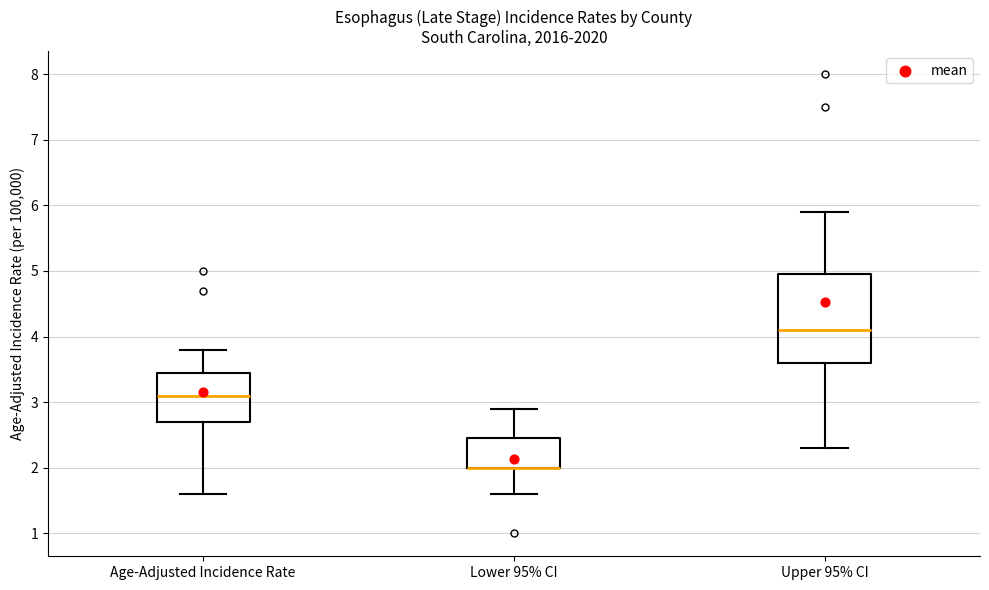

Where is the lower edge of the box for Age-Adjusted Incidence Rate on the y-axis? The values are not printed on the chart, so give them approximately, as read against the axis.

2.7